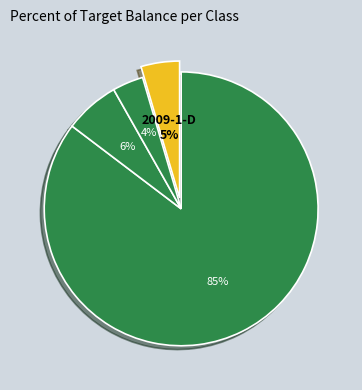

Rank the categories by value from highest to lowest.

2009-1-A, 2009-1-B, 2009-1-D, 2009-1-C